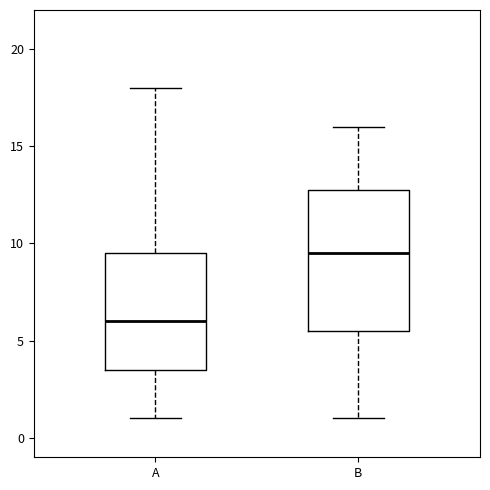

Where is the lower edge of the box for A on the y-axis? The values are not printed on the chart, so give them approximately, as read against the axis.

3.5